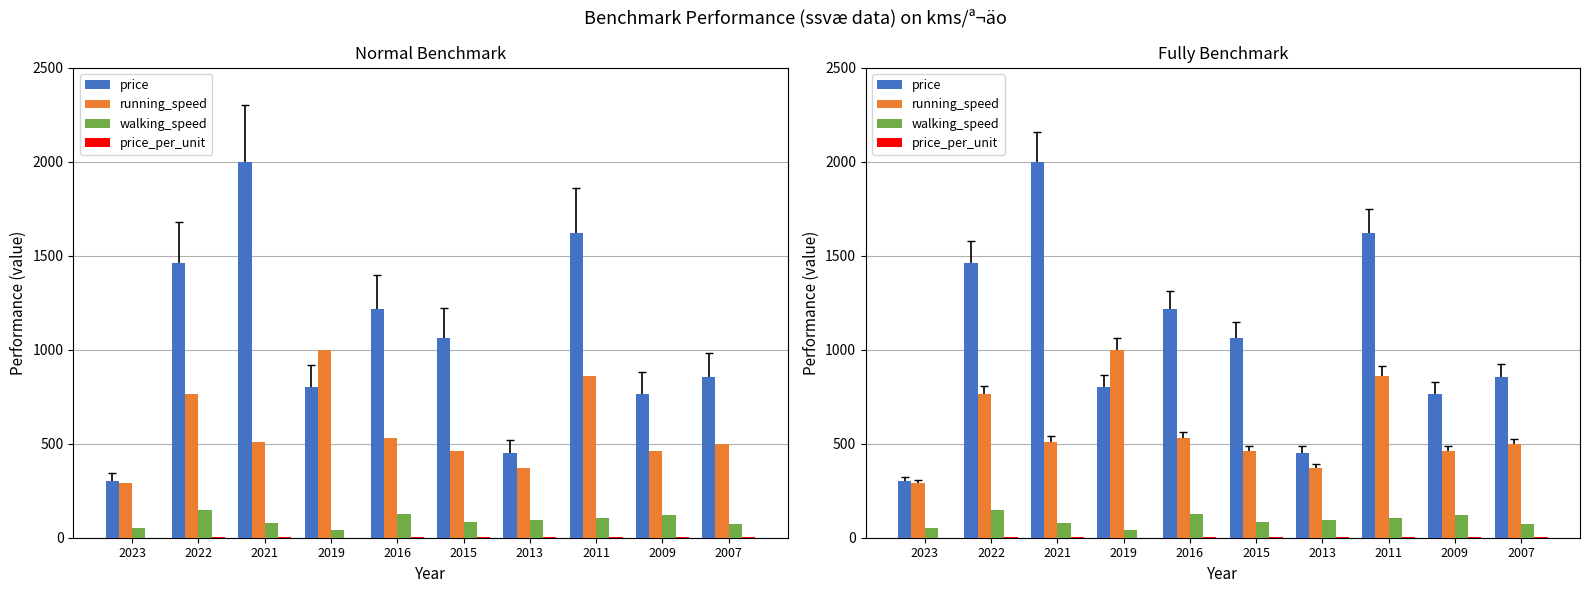

Which series has the largest range (max minus min)?

price